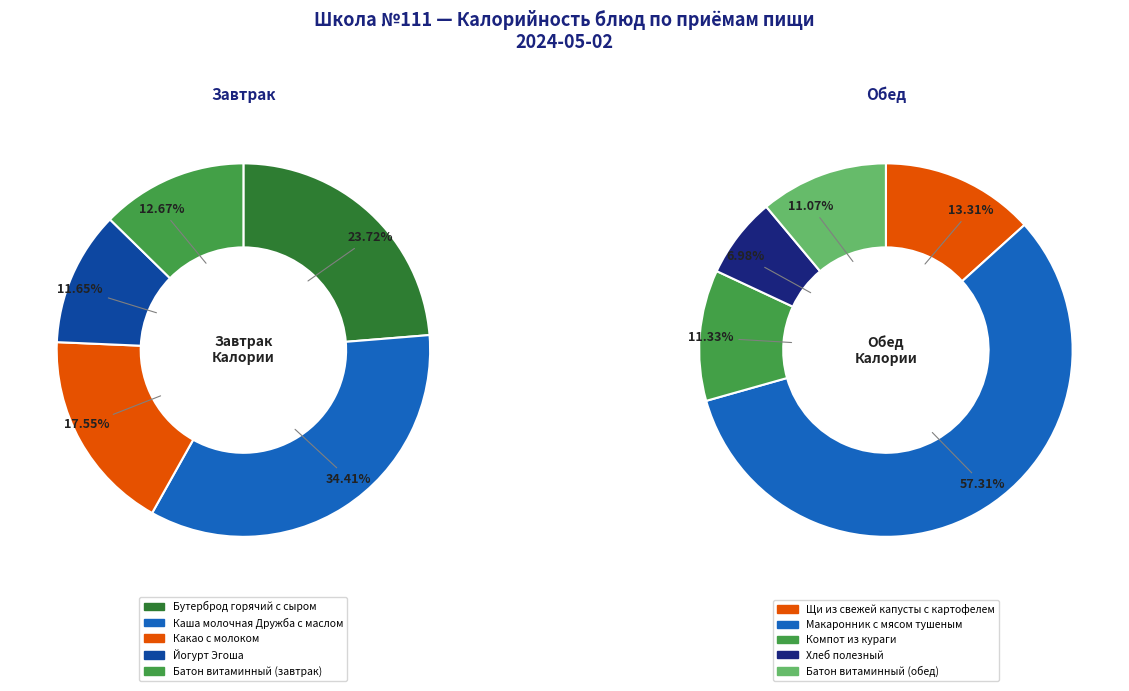

To the nearest percent, what is the difference between the largest and smallest slice percentages?

23%